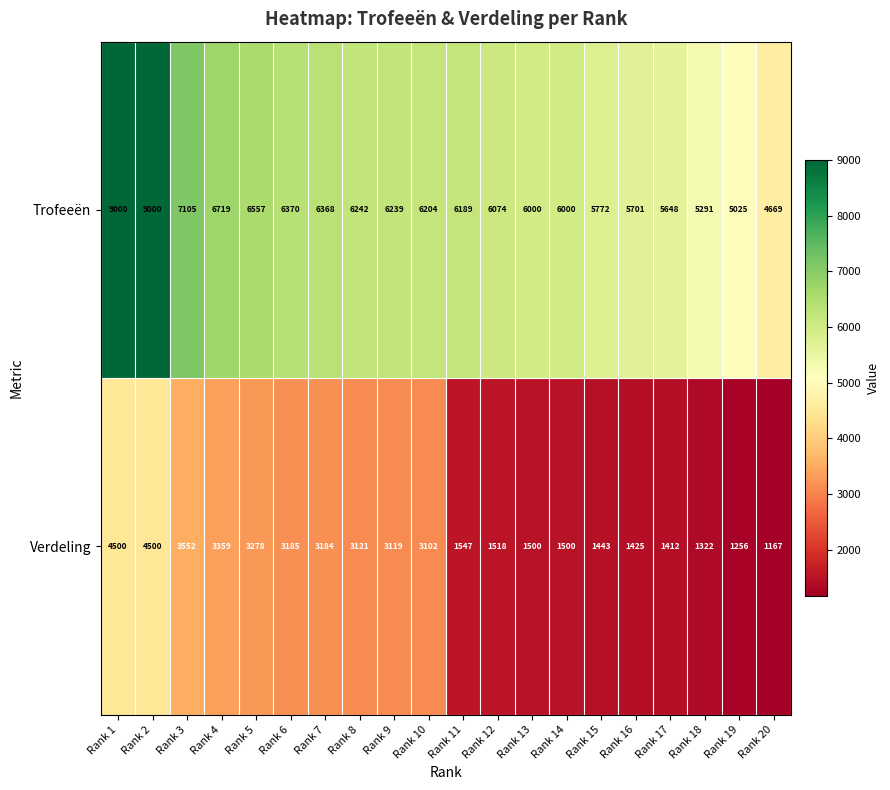

Which series has the largest range (max minus min)?

Trofeeën